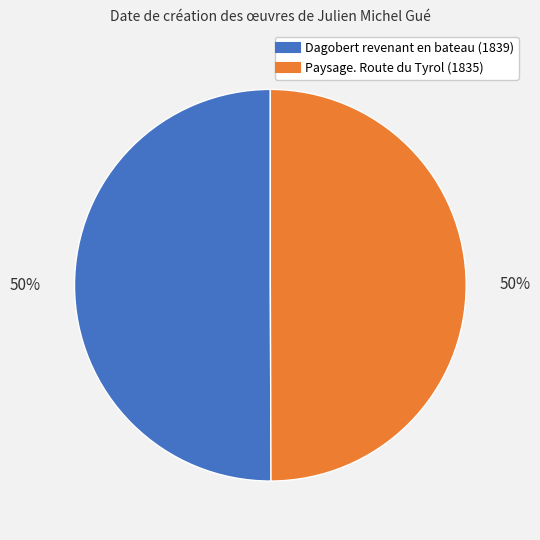

Count the number of slices in the pie.

2